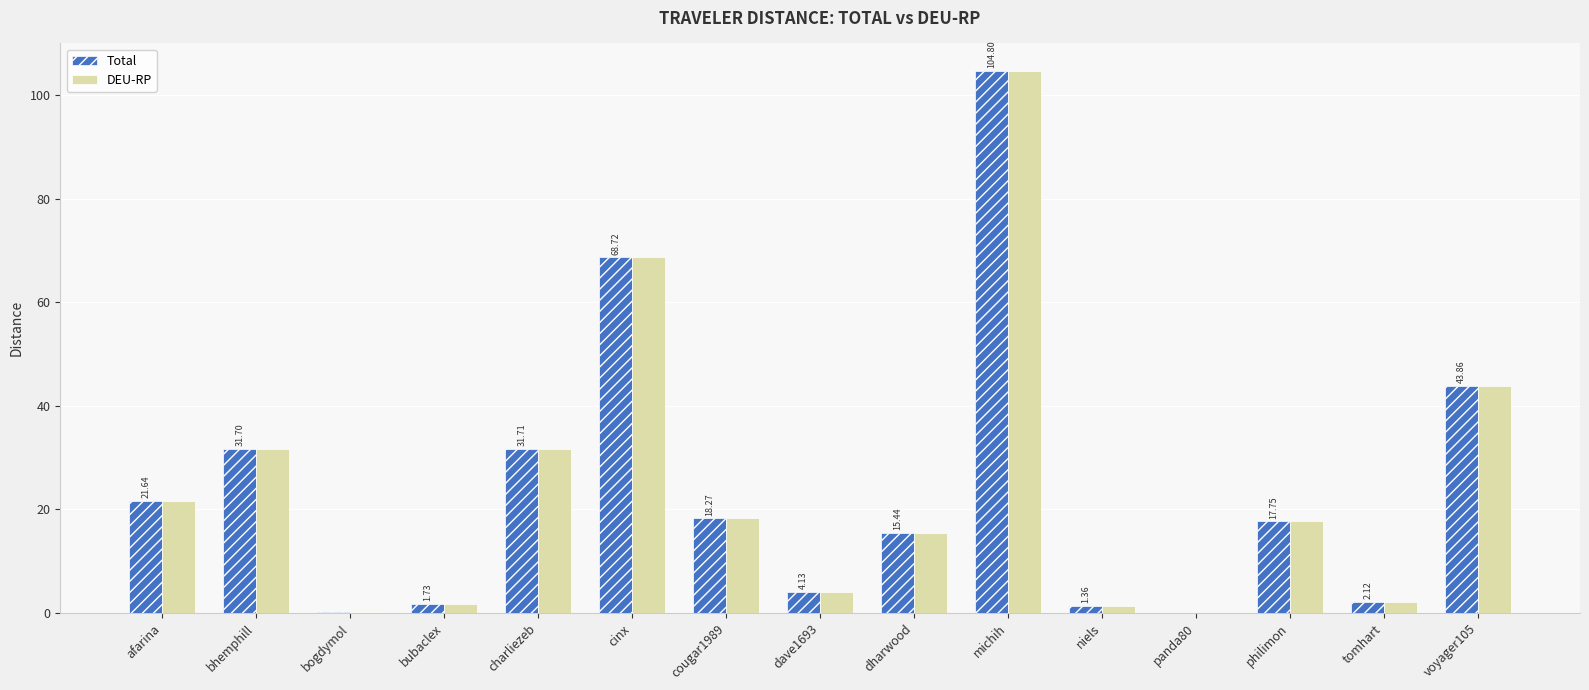

Which category has the highest value in the Total series?

michih